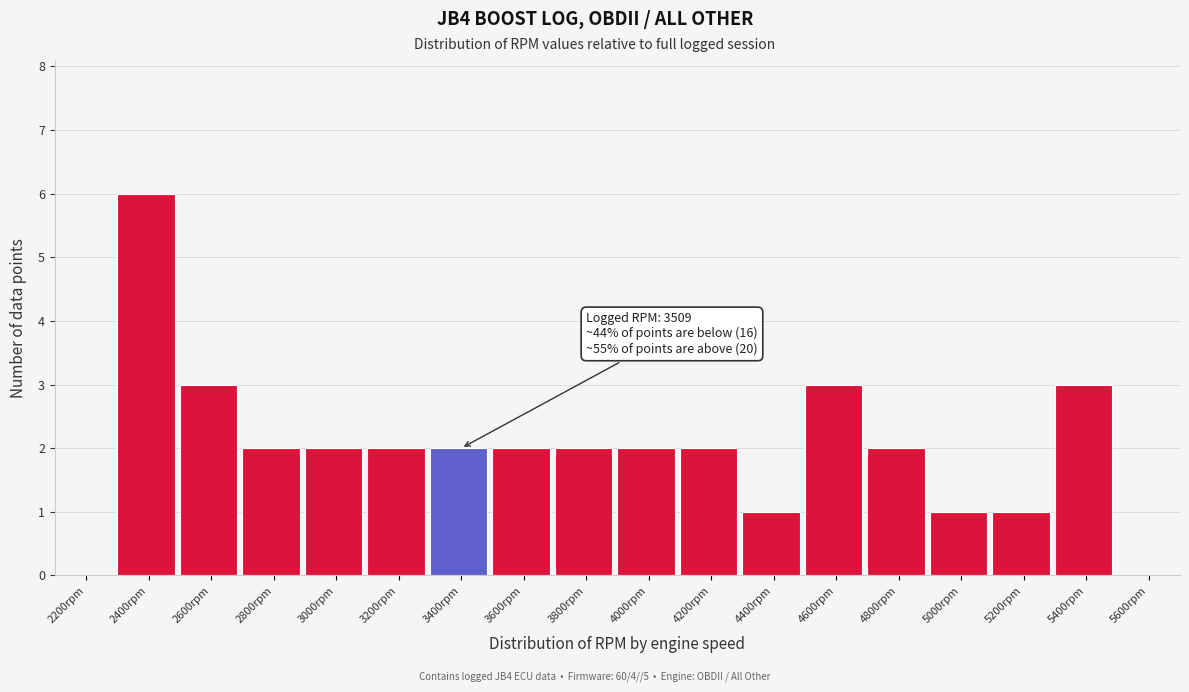

Reading left to right, transcribe all the data shown in this chart.

2200rpm=0	2400rpm=6	2600rpm=3	2800rpm=2	3000rpm=2	3200rpm=2	3400rpm=2	3600rpm=2	3800rpm=2	4000rpm=2	4200rpm=2	4400rpm=1	4600rpm=3	4800rpm=2	5000rpm=1	5200rpm=1	5400rpm=3	5600rpm=0